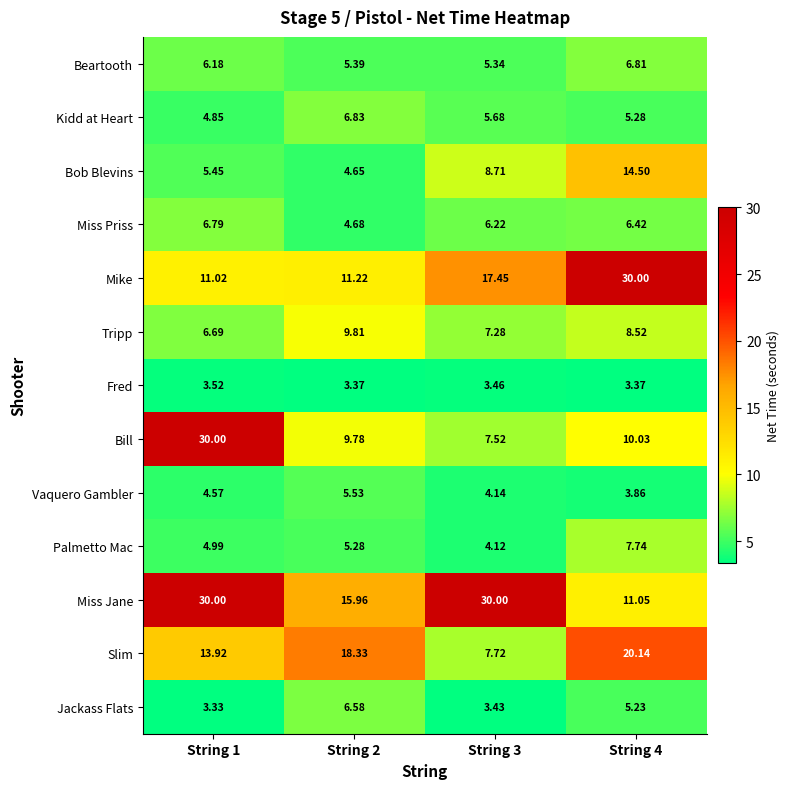

Rank the series at String 2 from highest to lowest value.

Slim, Miss Jane, Mike, Tripp, Bill, Kidd at Heart, Jackass Flats, Vaquero Gambler, Beartooth, Palmetto Mac, Miss Priss, Bob Blevins, Fred